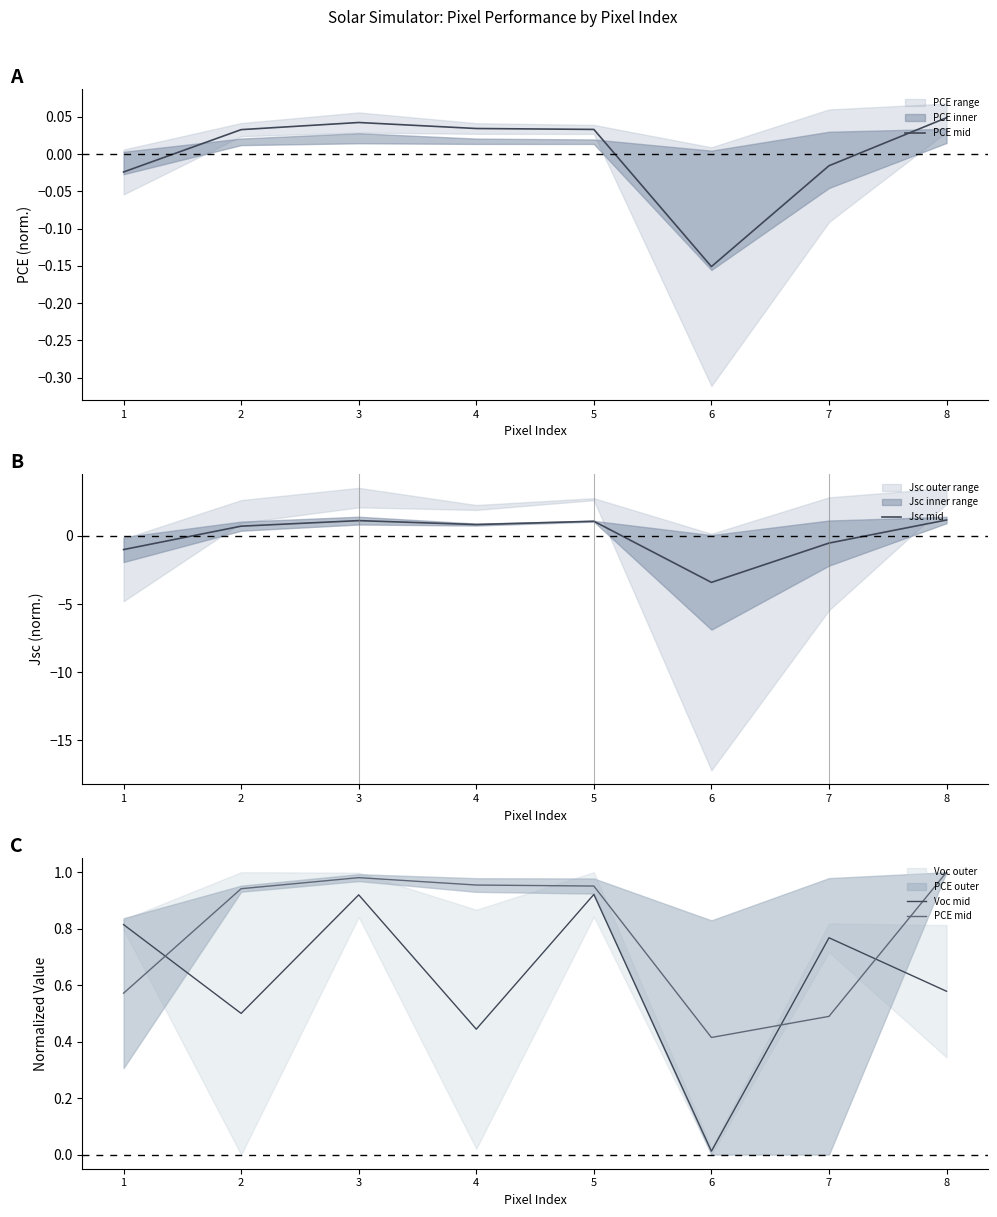

What is the difference between the Voc mid values at 3 and 7?

0.2